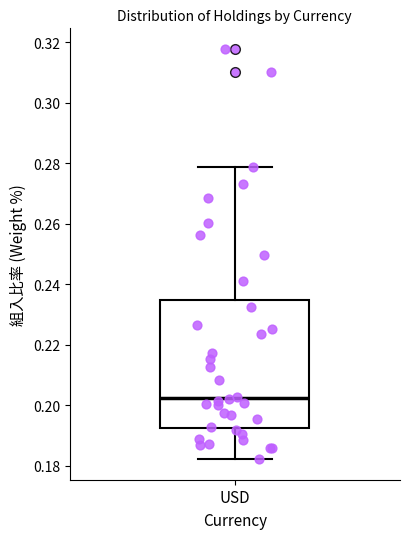

Where is the lower edge of the box for USD on the y-axis? The values are not printed on the chart, so give them approximately, as read against the axis.

0.192